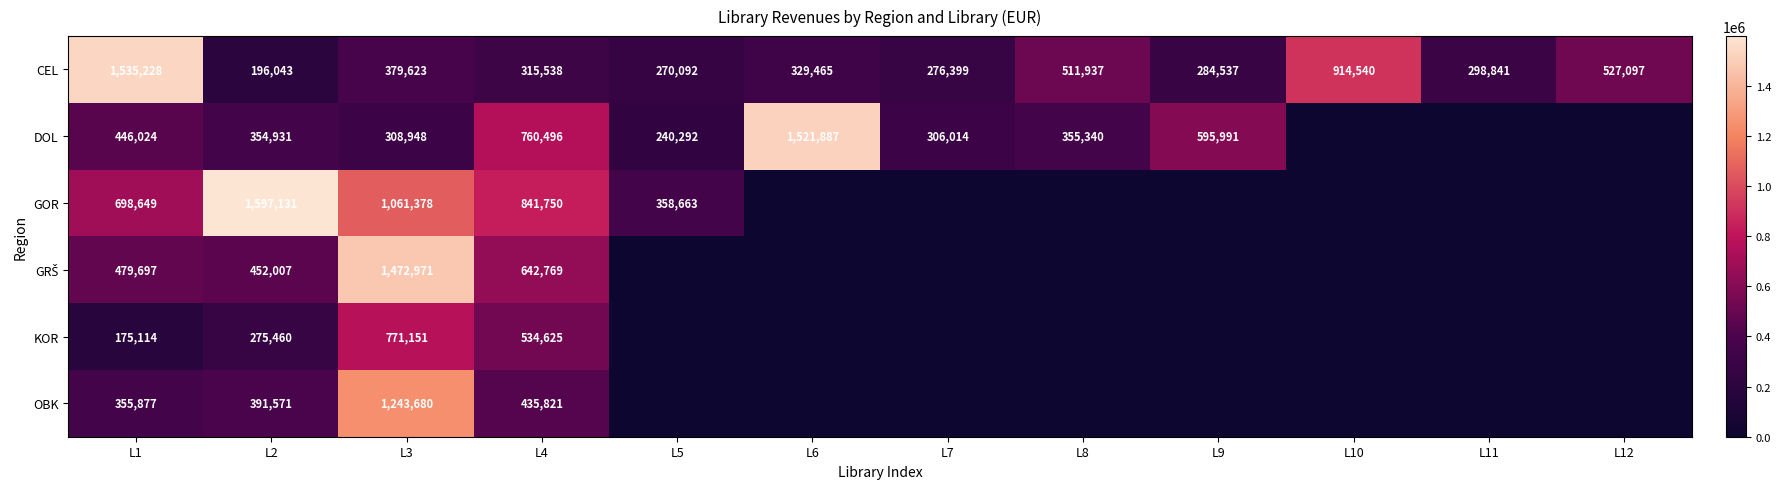

What is the sum of the CEL values at L2 and L8?

707980